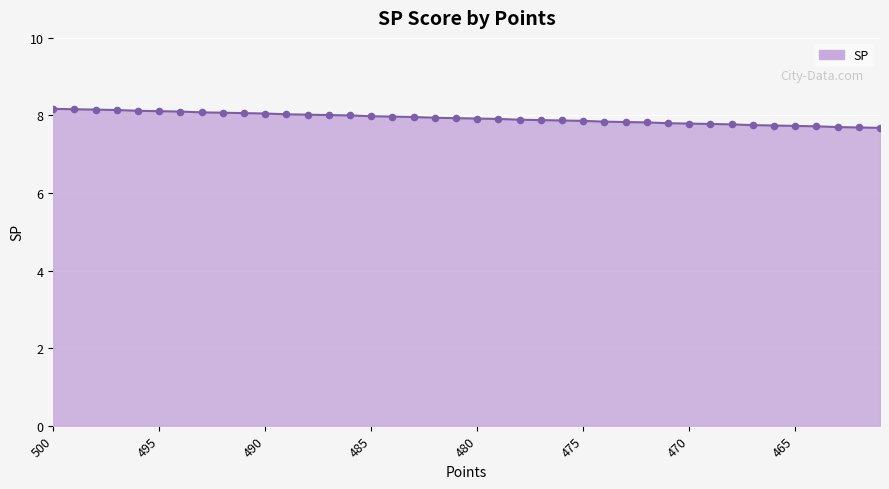

What is the difference between the maximum and minimum values?

0.5